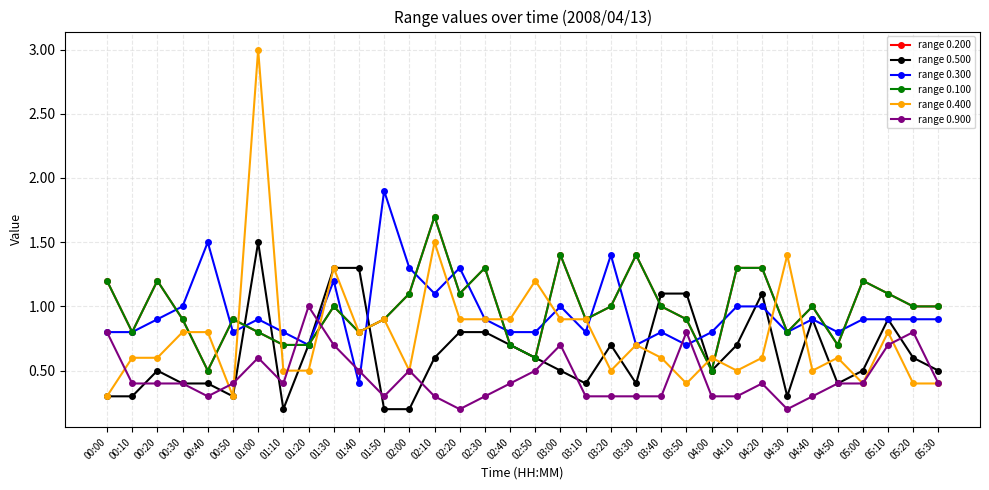

Is the value of range 0.900 at 05:00 greater than the value of range 0.200 at 04:20?

No